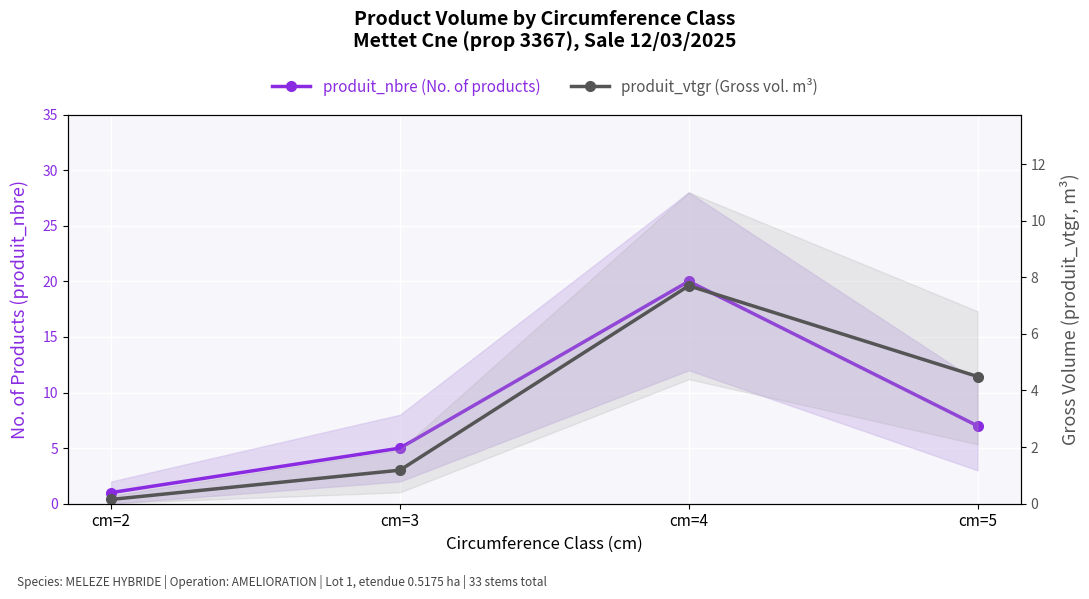

How many lines are shown in the chart?

2